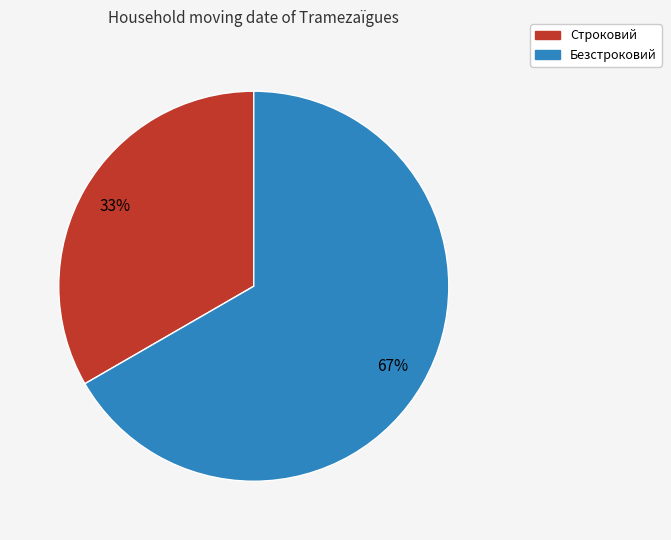

To the nearest percent, what portion does Безстроковий represent?

67%